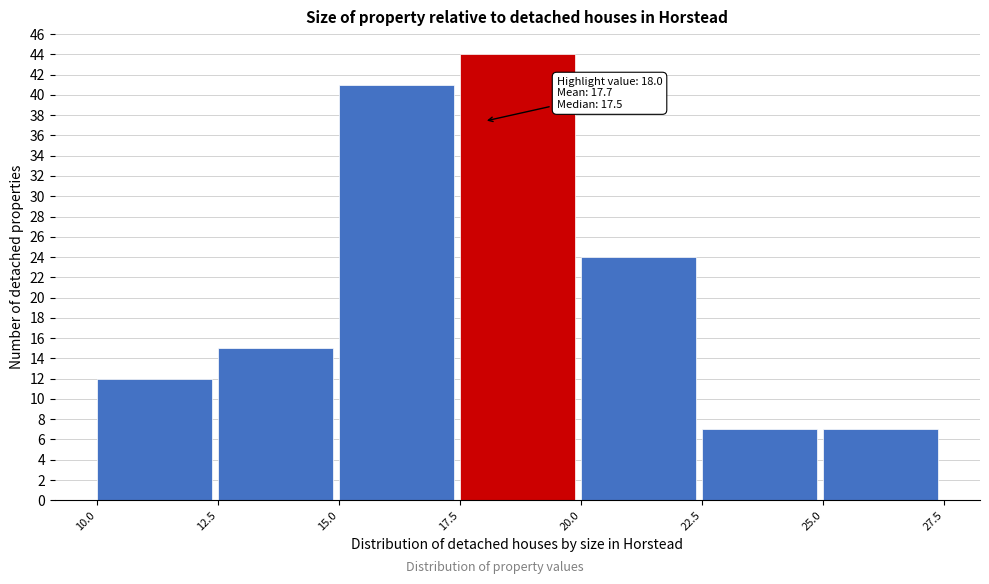

Over which range of the x-axis is the bar tallest?

17.5 to 20.0